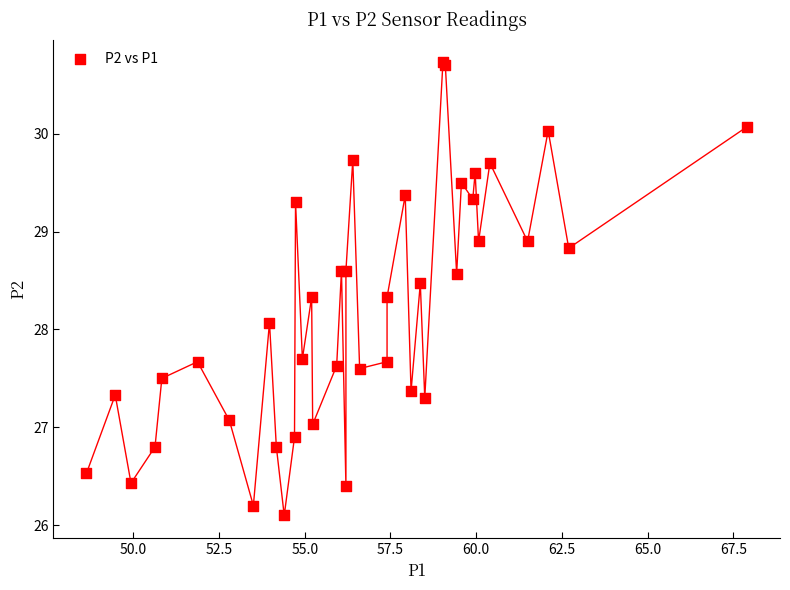

What Y value in the scatter plot is closest to 28?

28.1